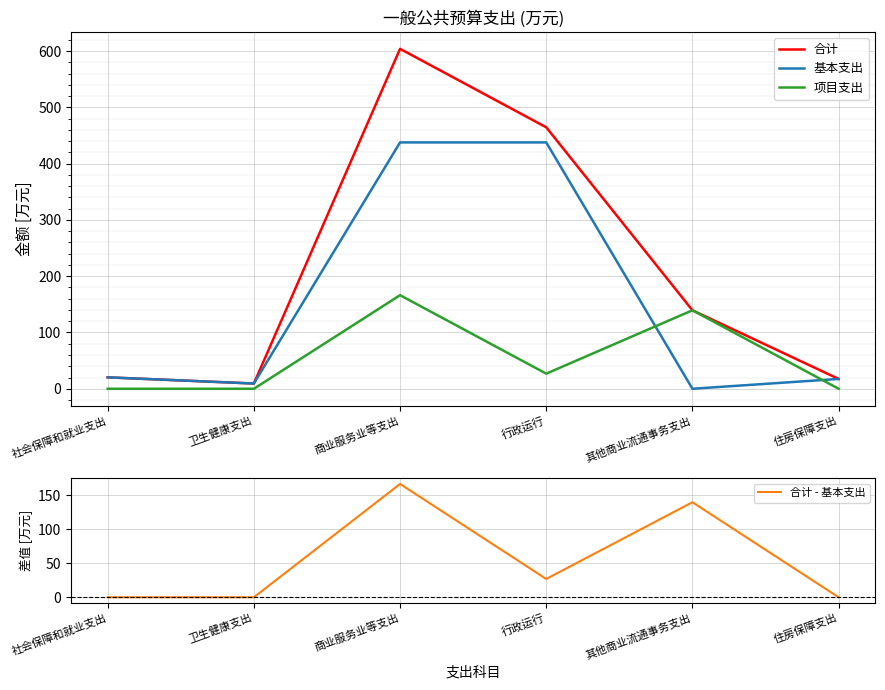

How many values in 基本支出 are above zero?

5